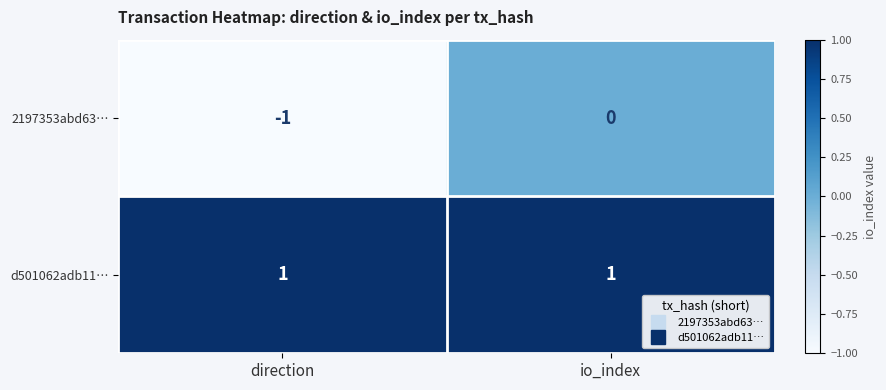

Which category has the lowest value across all series?

direction